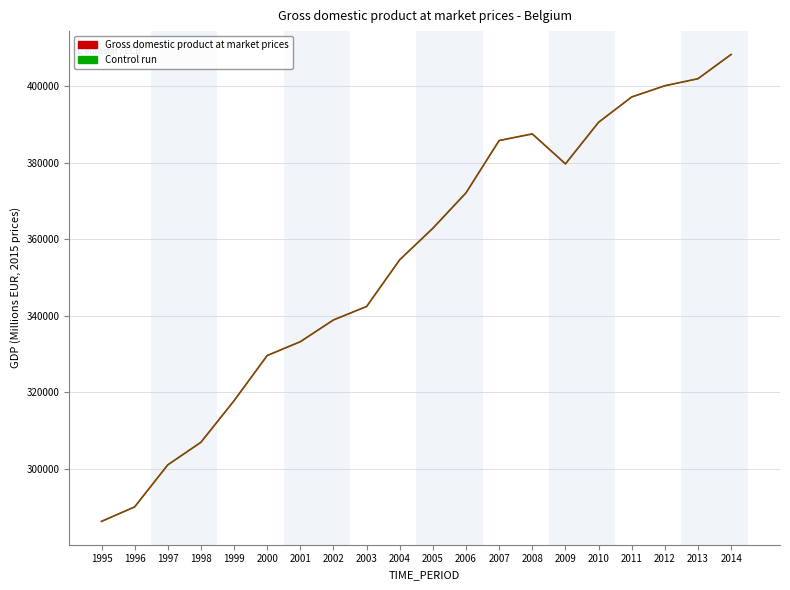

Which has a higher value, 2009 or 2003?

2009